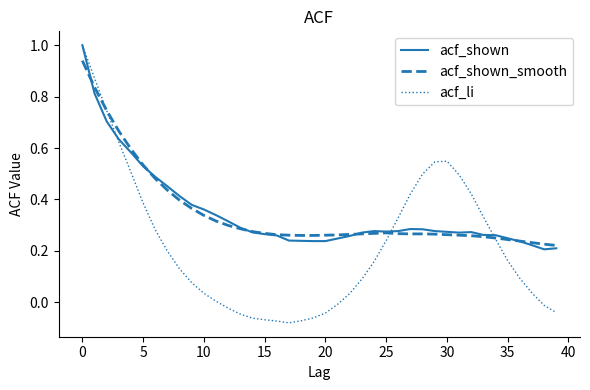

What is the greatest value displayed?

1.0